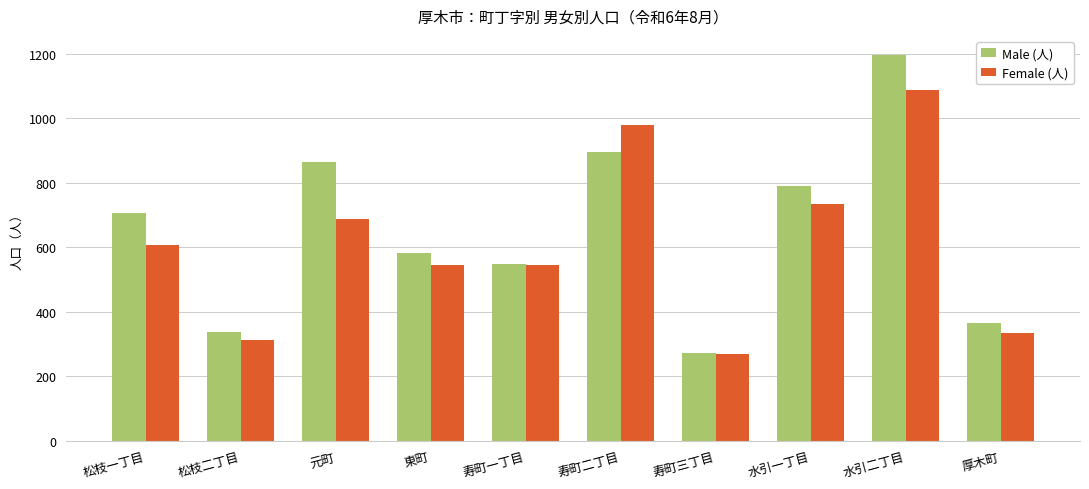

Which series changed the most between 水引一丁目 and 厚木町?

Male (人)